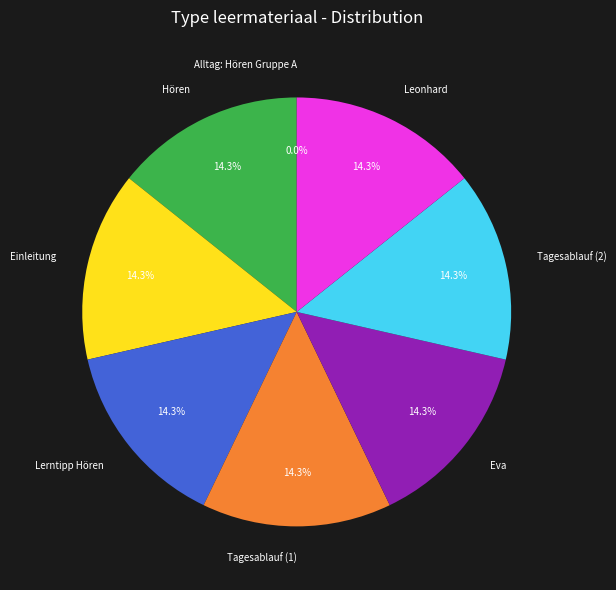

The Hören slice represents 14% of the pie. True or false?

True